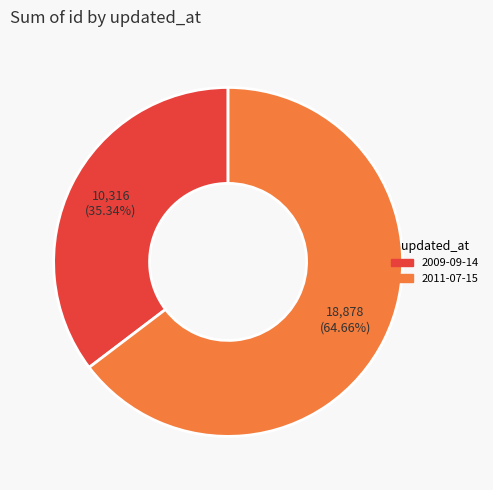

What percentage is the 2011-07-15 slice, to the nearest percent?

65%